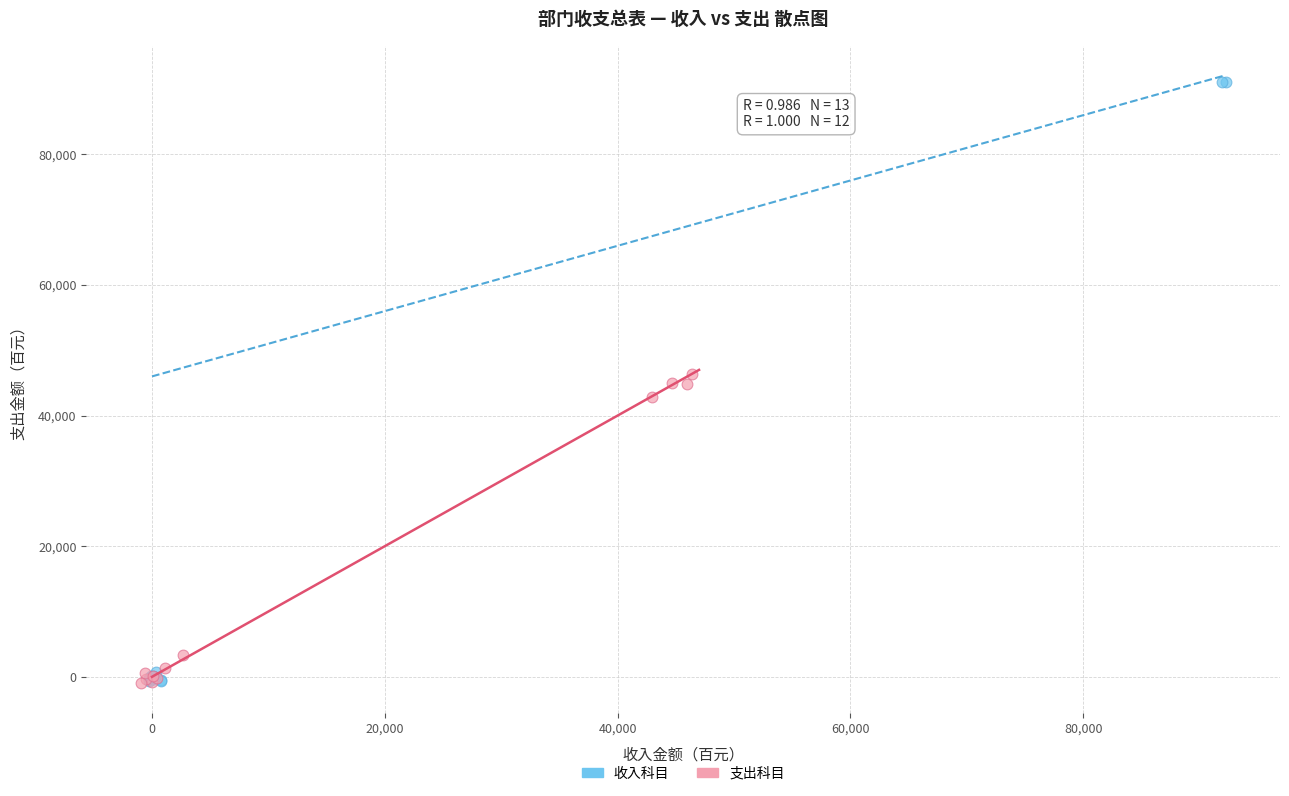

Which series has the largest Y range (max minus min)?

收入科目